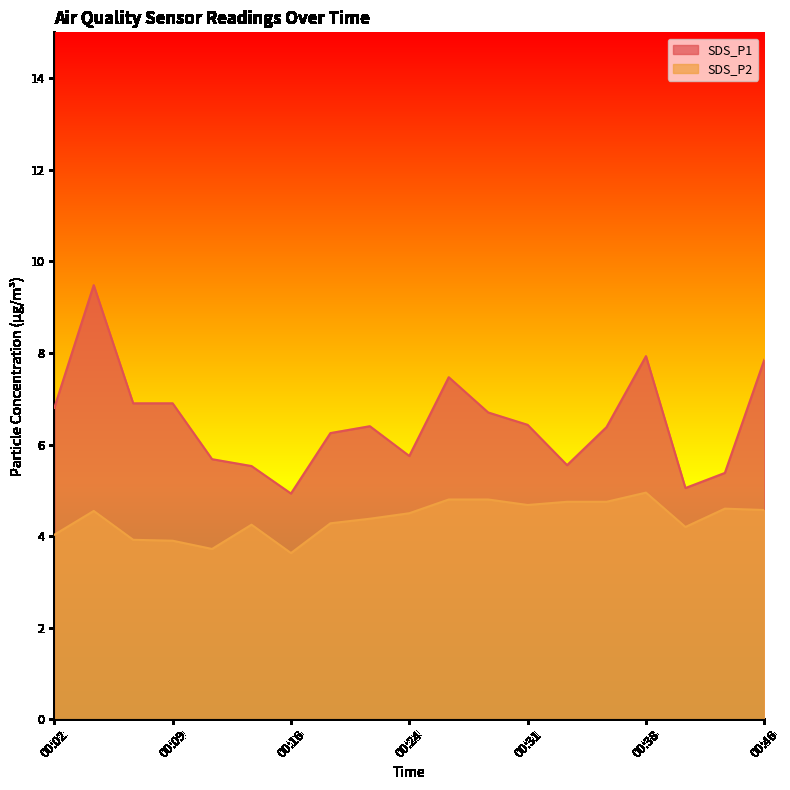

Which series changed the most between 00:33 and 00:46?

SDS_P1